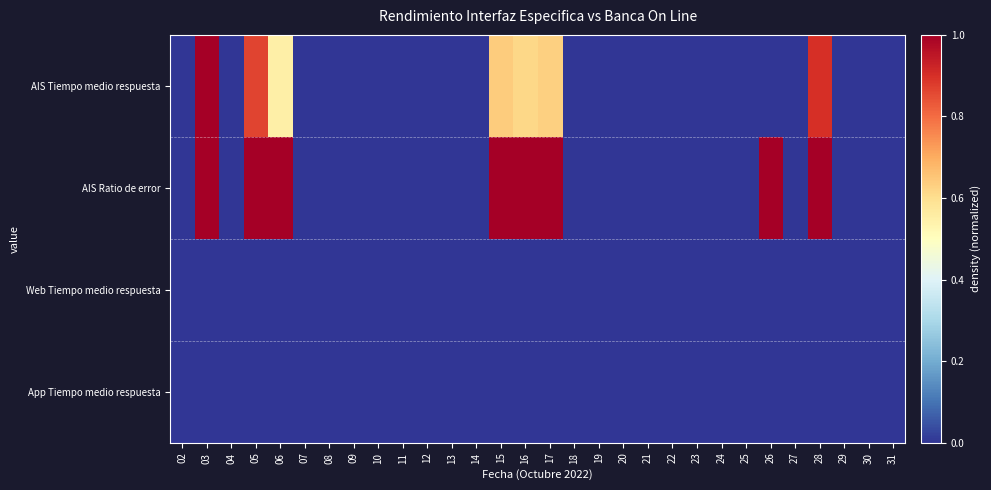

Which series has the largest range (max minus min)?

AIS Tiempo medio respuesta